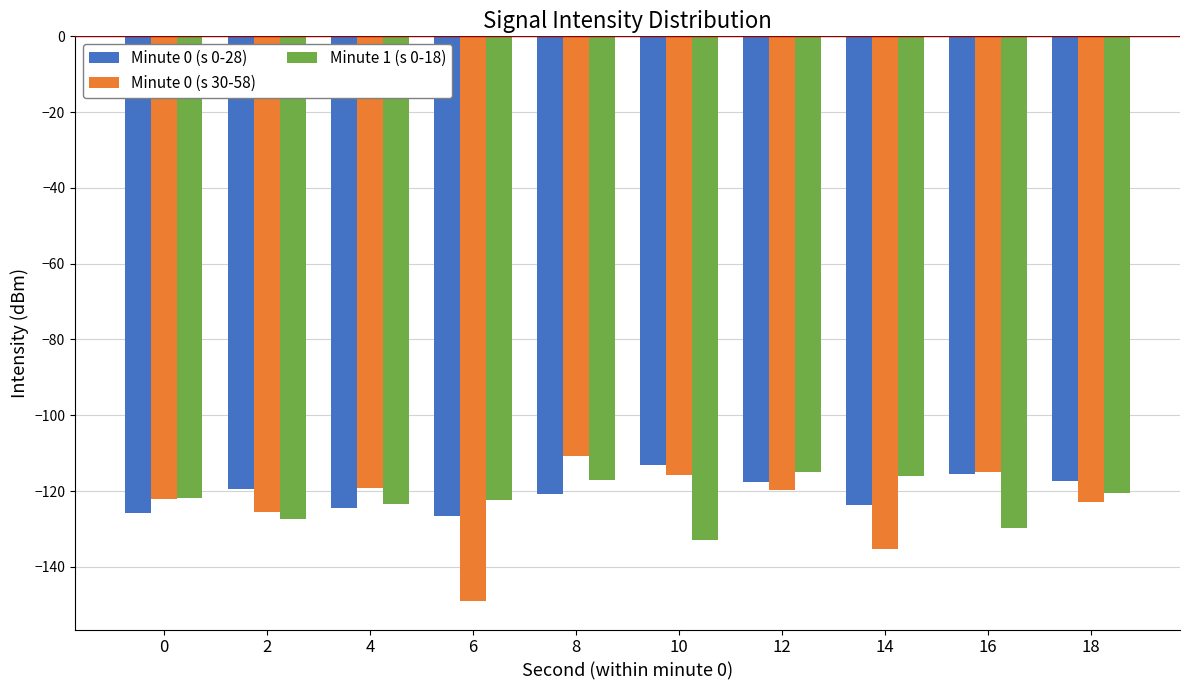

Are the bars horizontal?

No